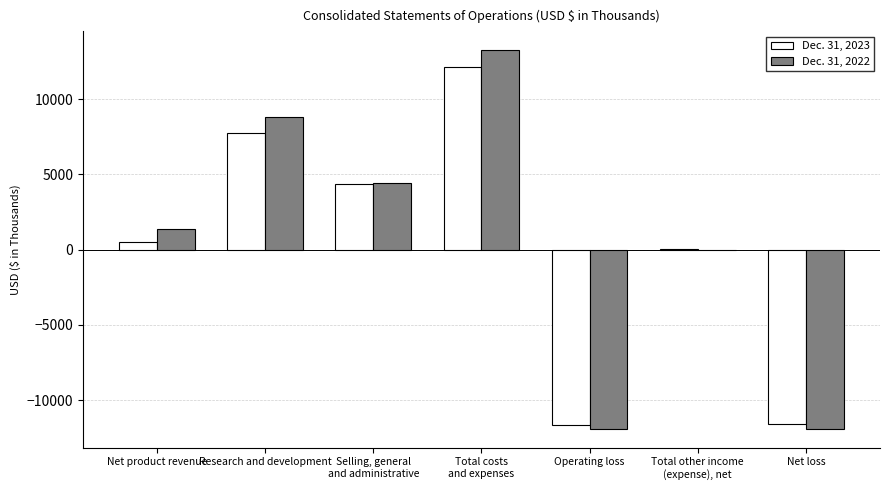

Which category has the highest value in the Dec. 31, 2022 series?

Total costs
and expenses